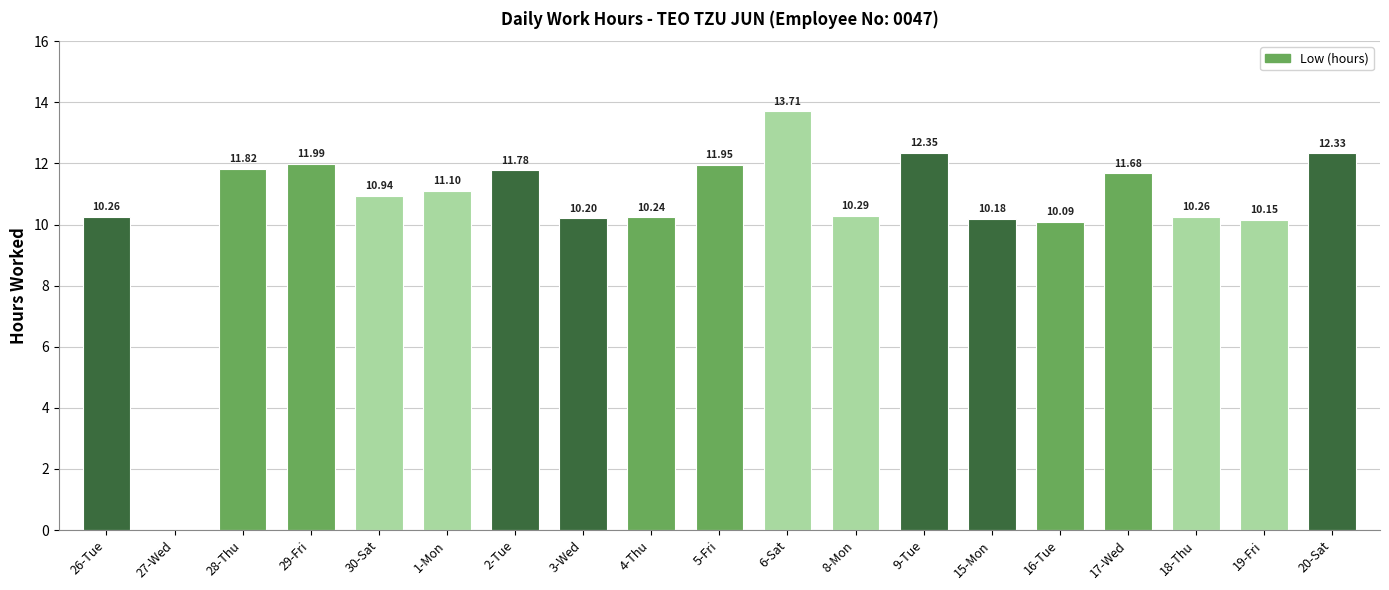

Where does the data first go above 10?

26-Tue